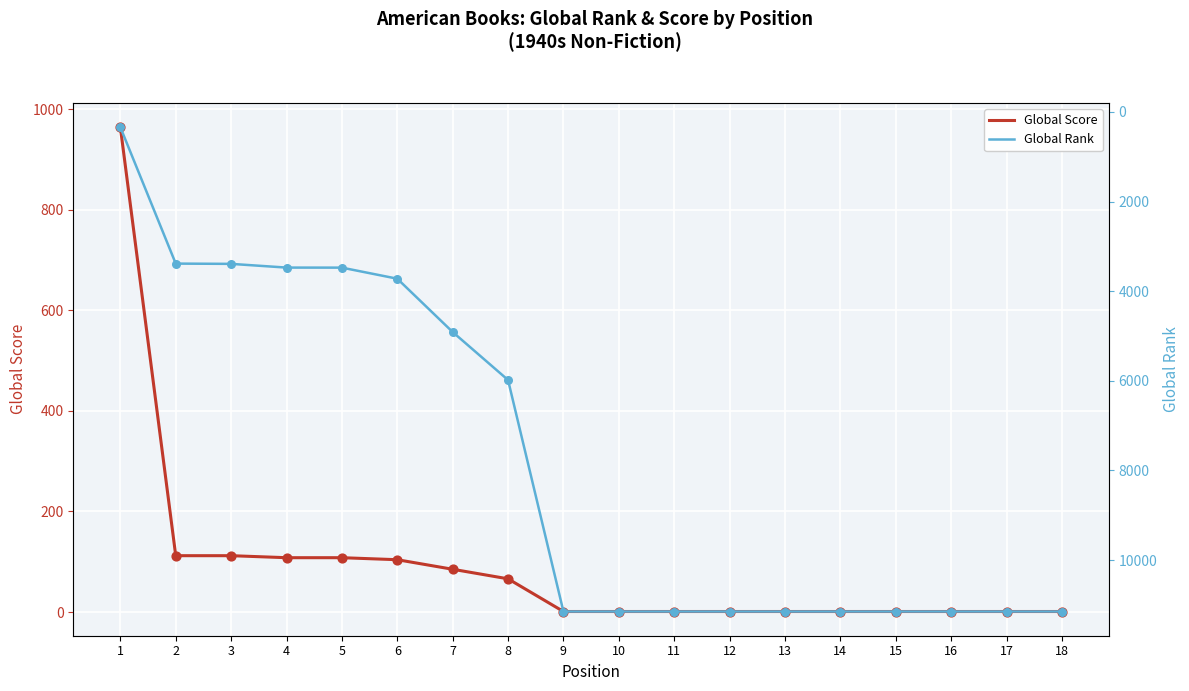

What is the total value across all series at 17?

11148